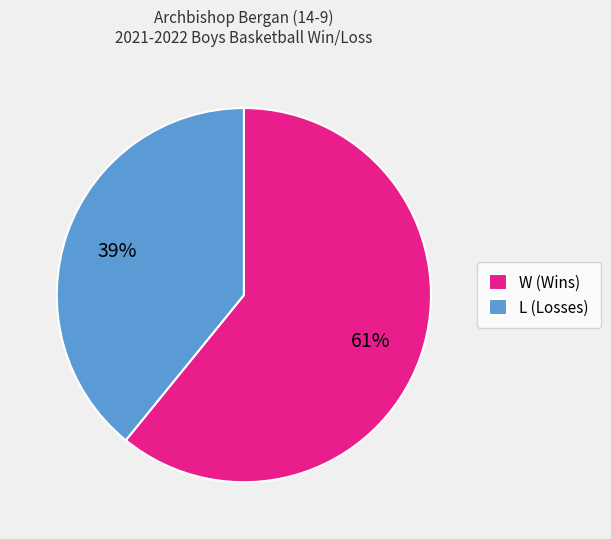

To the nearest percent, what portion does W represent?

61%